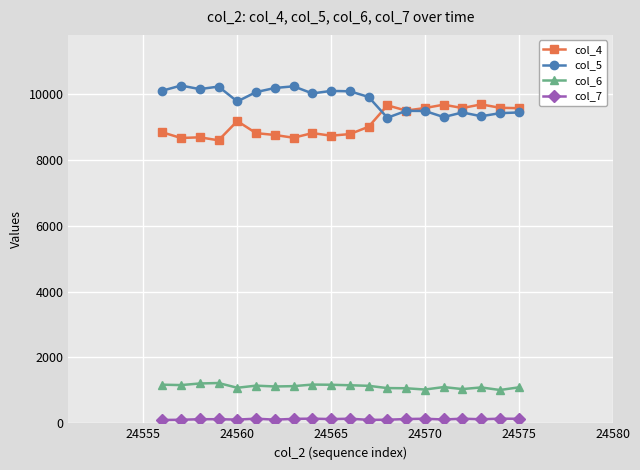

What is the greatest value displayed?

10259